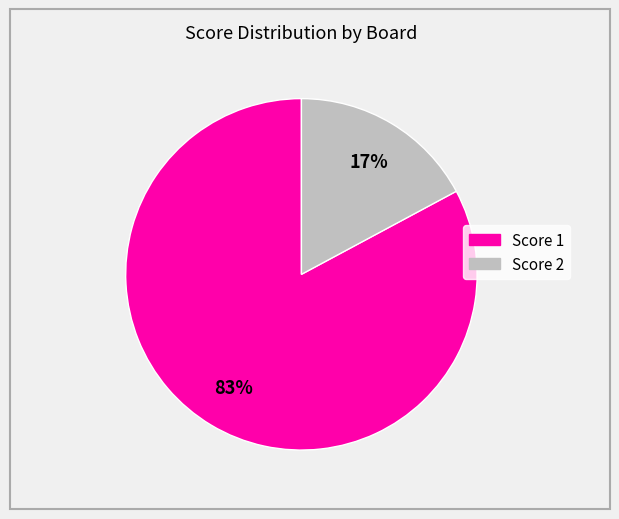

Is there a majority slice in this chart?

Yes